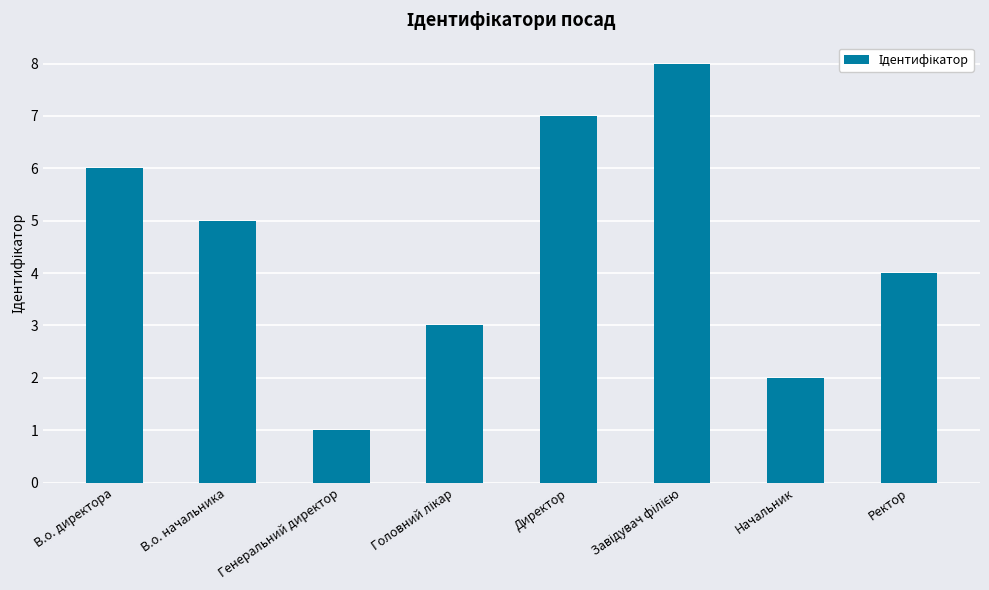

How many values are between 3 and 7?

5